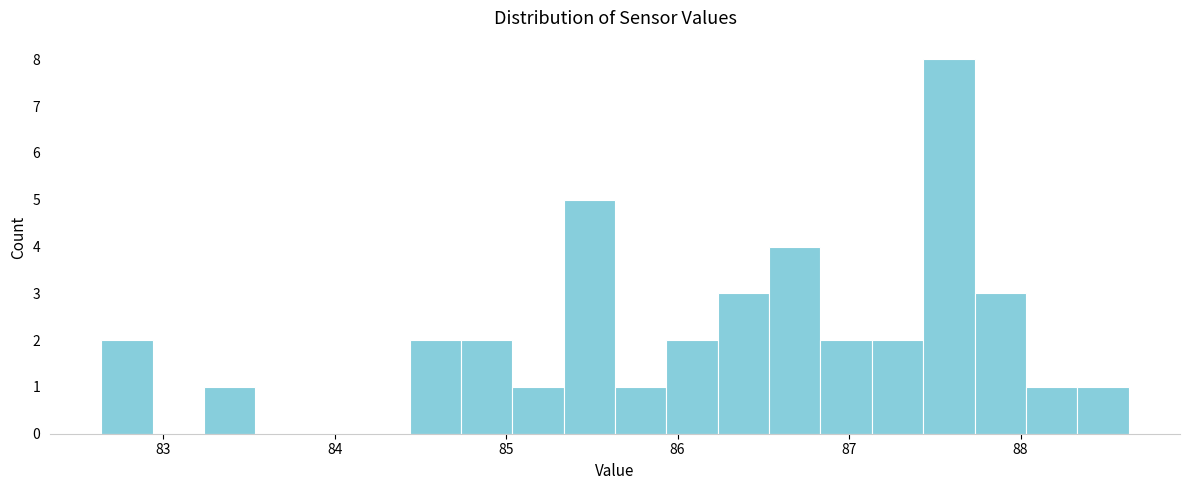

Read against the x-axis, roughly where is the centre of the tallest bar?

87.6